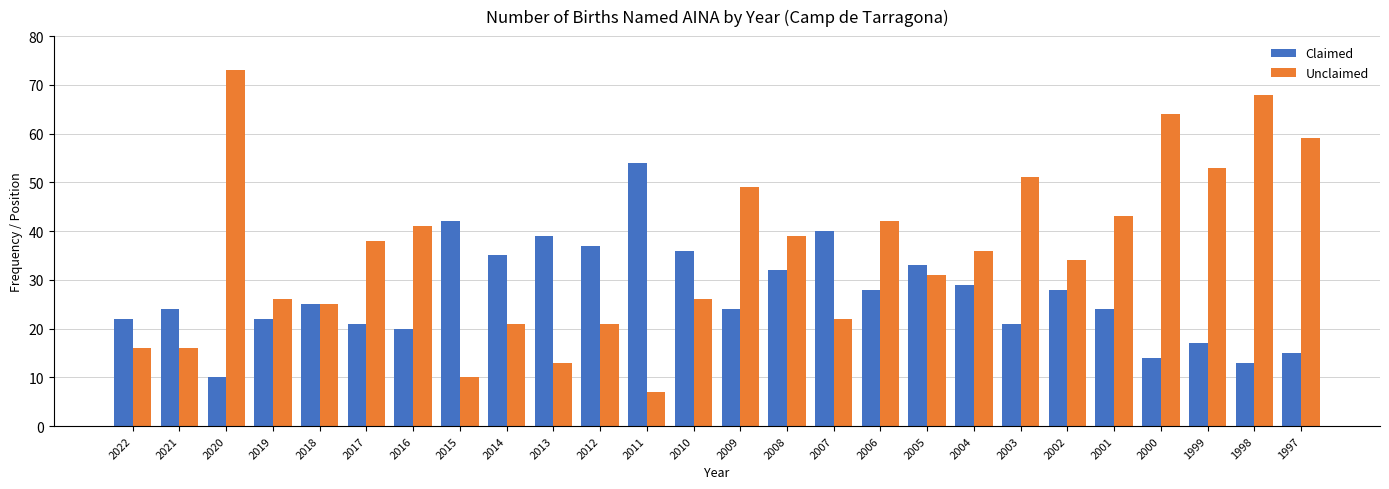

Which series has the largest total across all categories?

Unclaimed